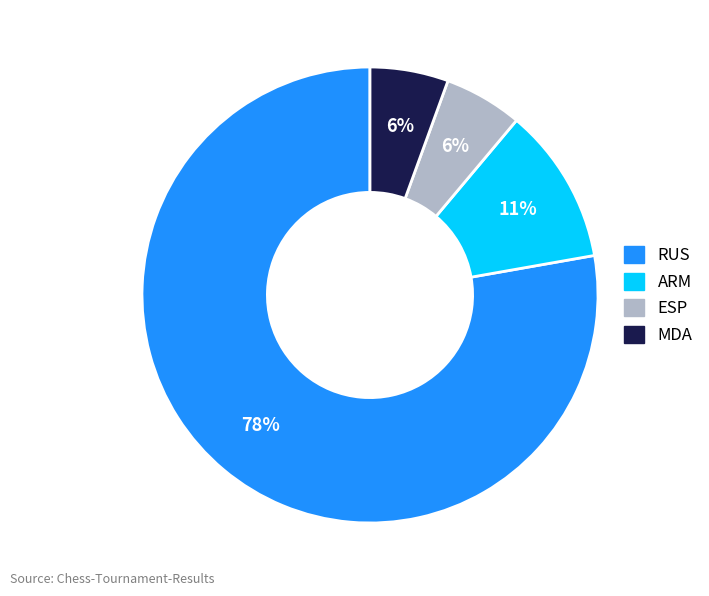

Is the sum of MDA and RUS greater than half?

Yes